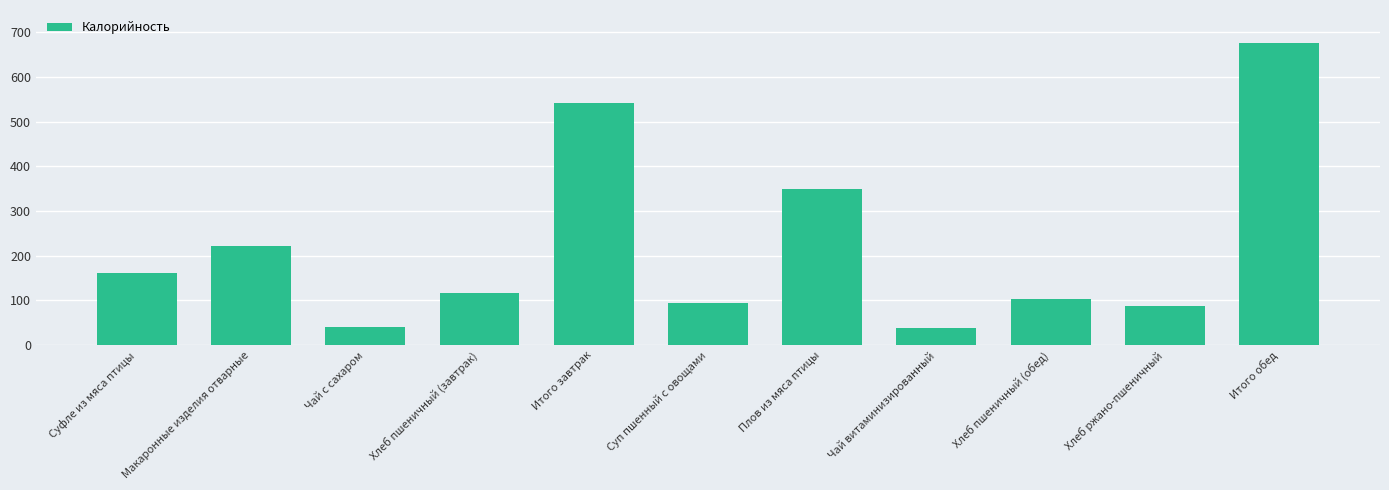

True or false: the data shows 39.9 at Чай с сахаром.

True